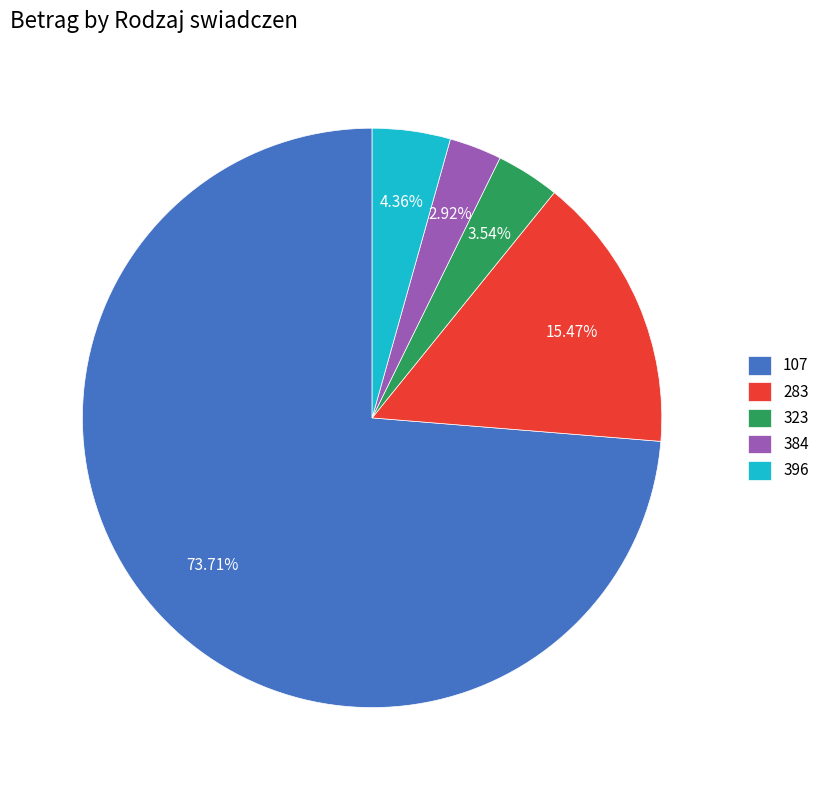

True or false: 283 accounts for 15% of the total.

True